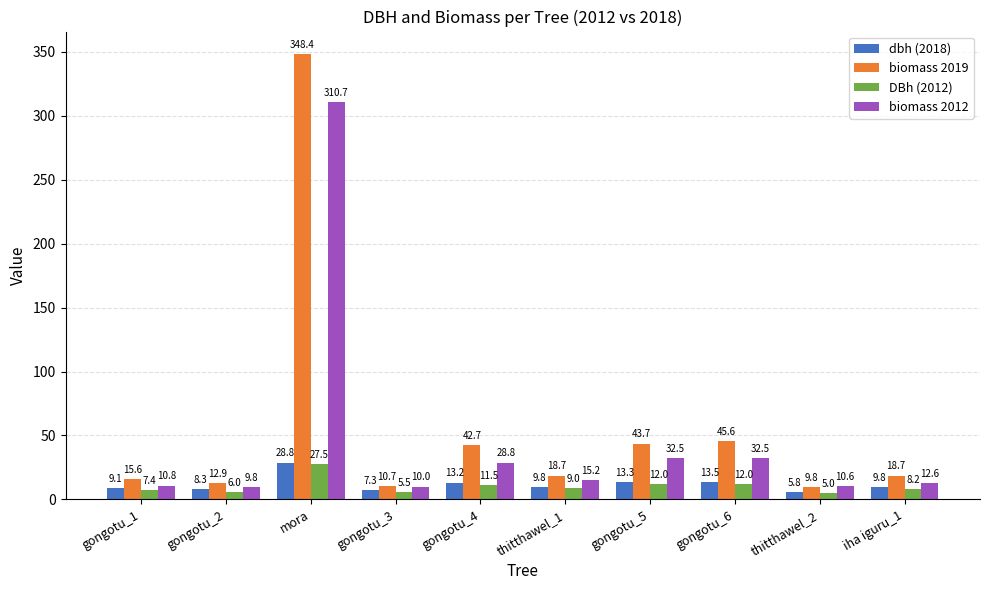

What is the difference between the maximum and minimum values in the DBh (2012) series?

22.5